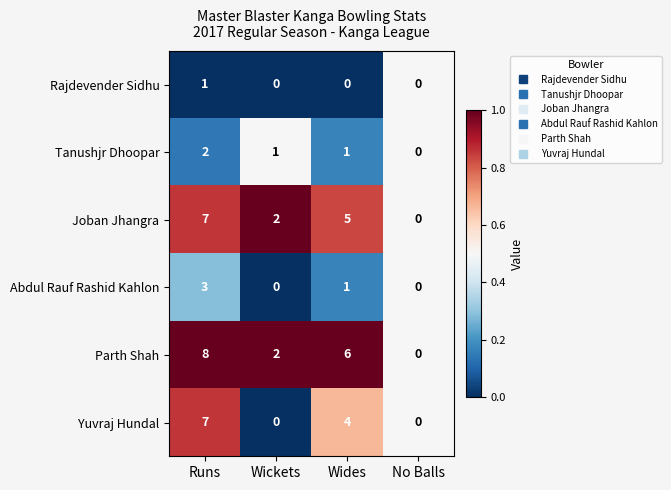

At which label does Parth Shah first exceed 6?

Runs